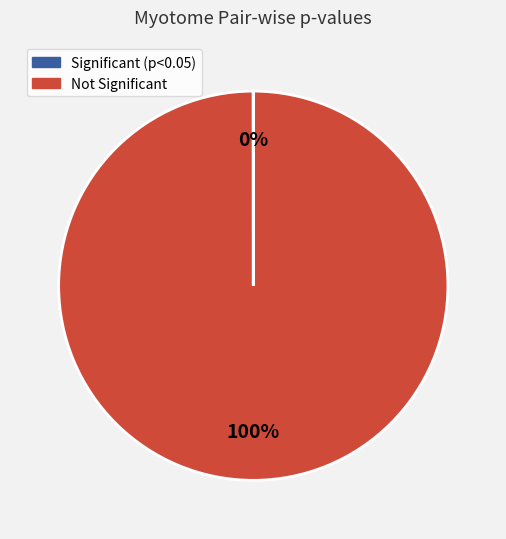

Does any single category account for the majority?

Yes